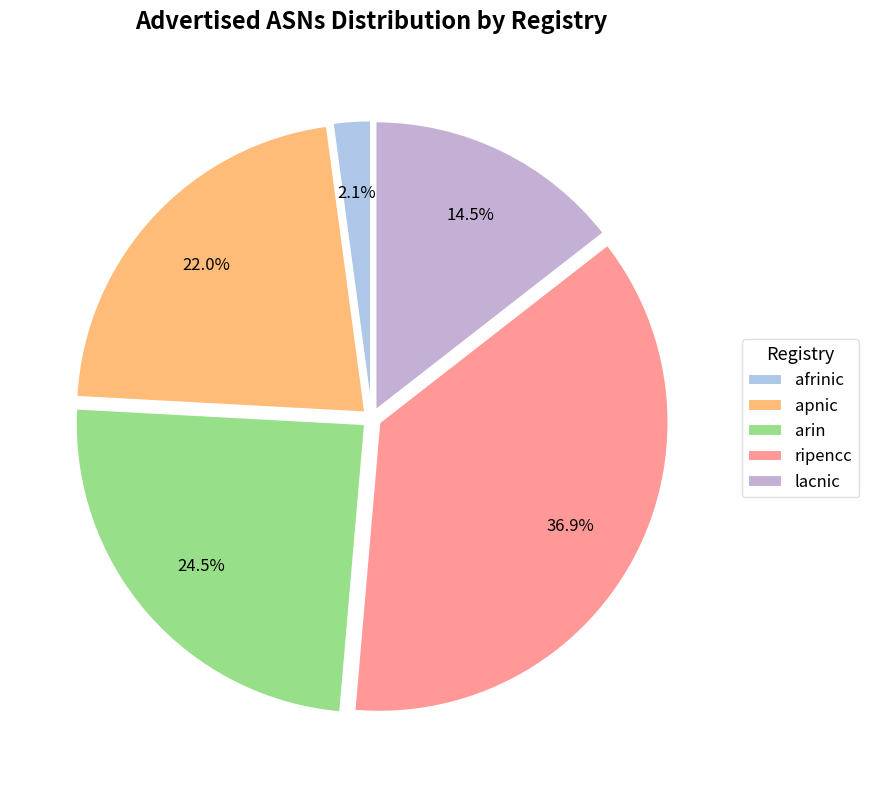

Rank the categories by value from highest to lowest.

ripencc, arin, apnic, lacnic, afrinic